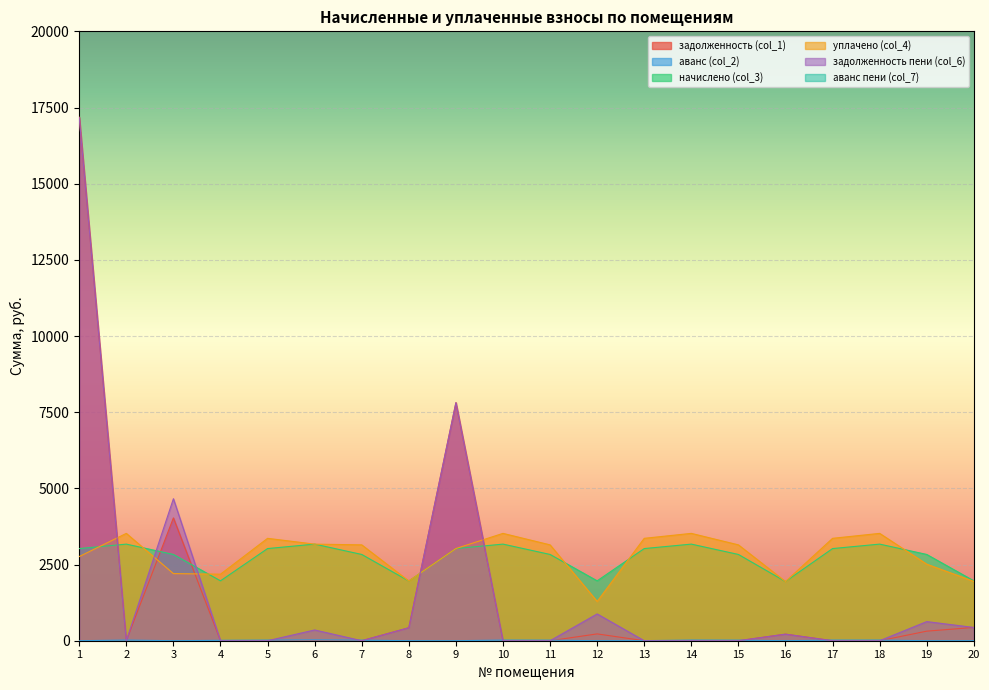

The value of задолженность пени (col_6) at 19 is 627.7. True or false?

True